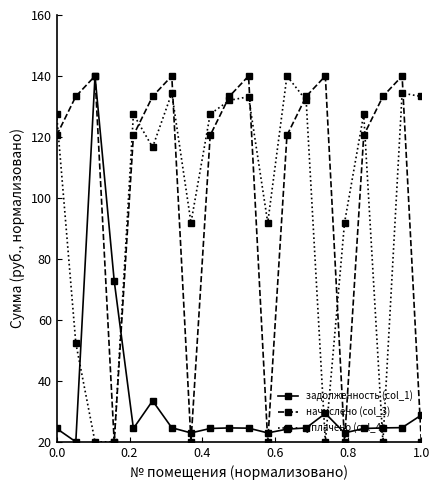

What is the value of the задолженность (col_1) point at the 8th from the left?

22.9